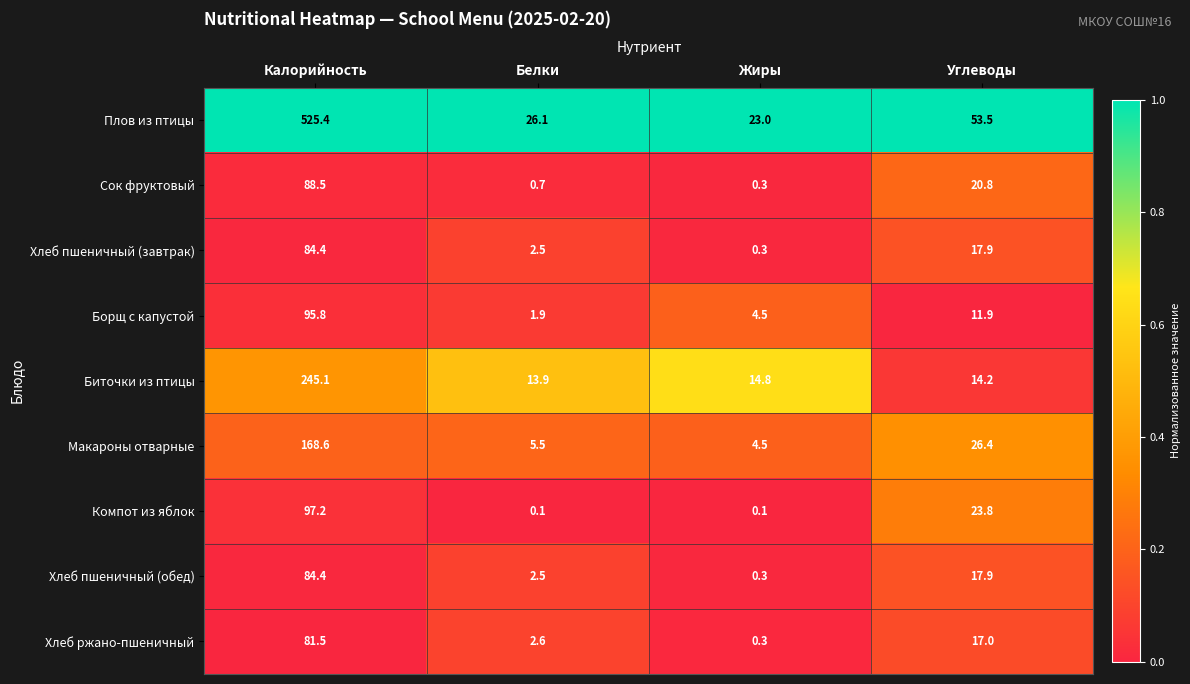

Is it true that Макароны отварные equals 26.4 at Углеводы?

True